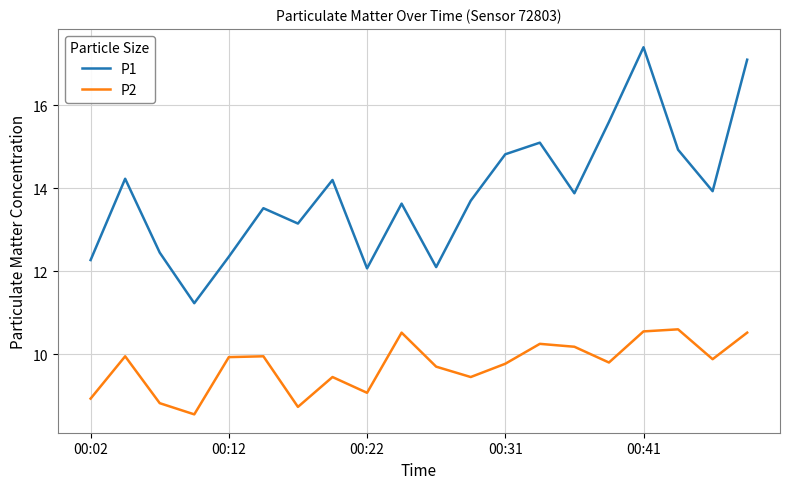

True or false: P2 and P1 cross at least once.

False